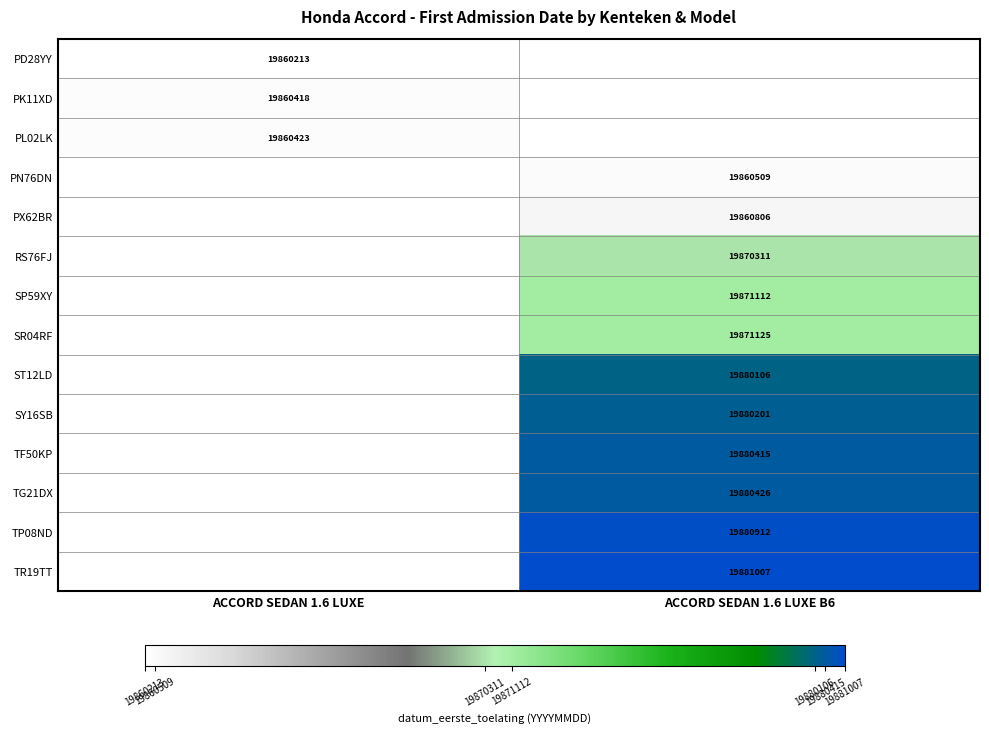

The value of PD28YY at ACCORD SEDAN 1.6 LUXE is 13133409. True or false?

False